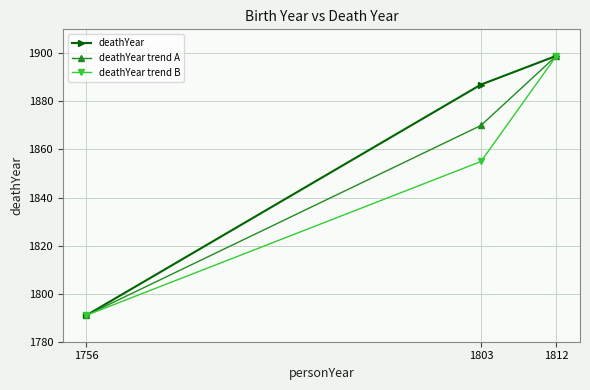

Does the chart have visible grid lines?

Yes